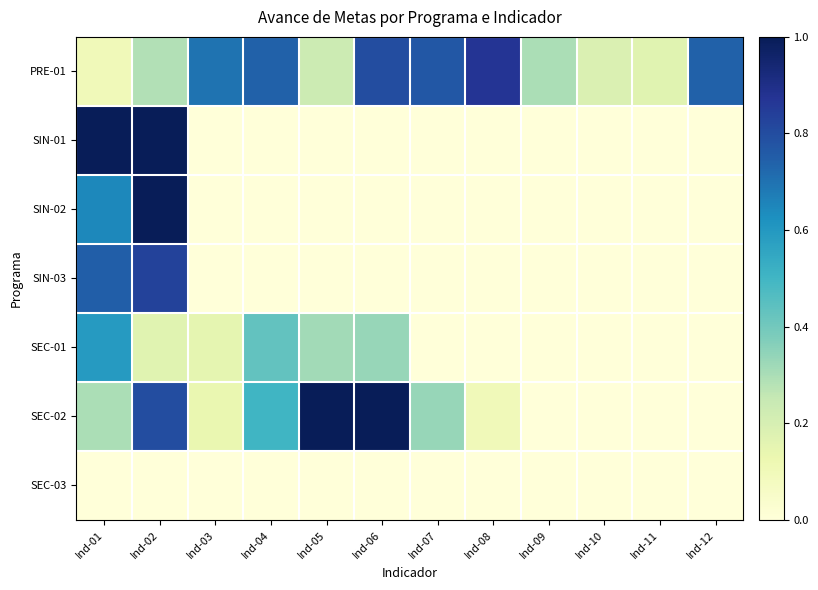

At Ind-05, list the series in order from smallest to largest.

SIN-01, SIN-02, SIN-03, SEC-03, PRE-01, SEC-01, SEC-02